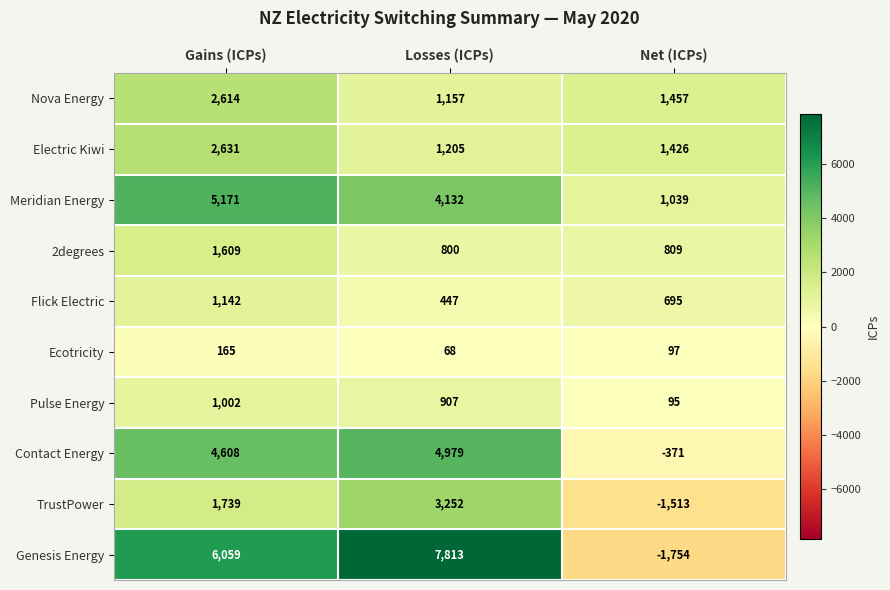

Which label corresponds to the smallest value in the chart?

Net (ICPs)